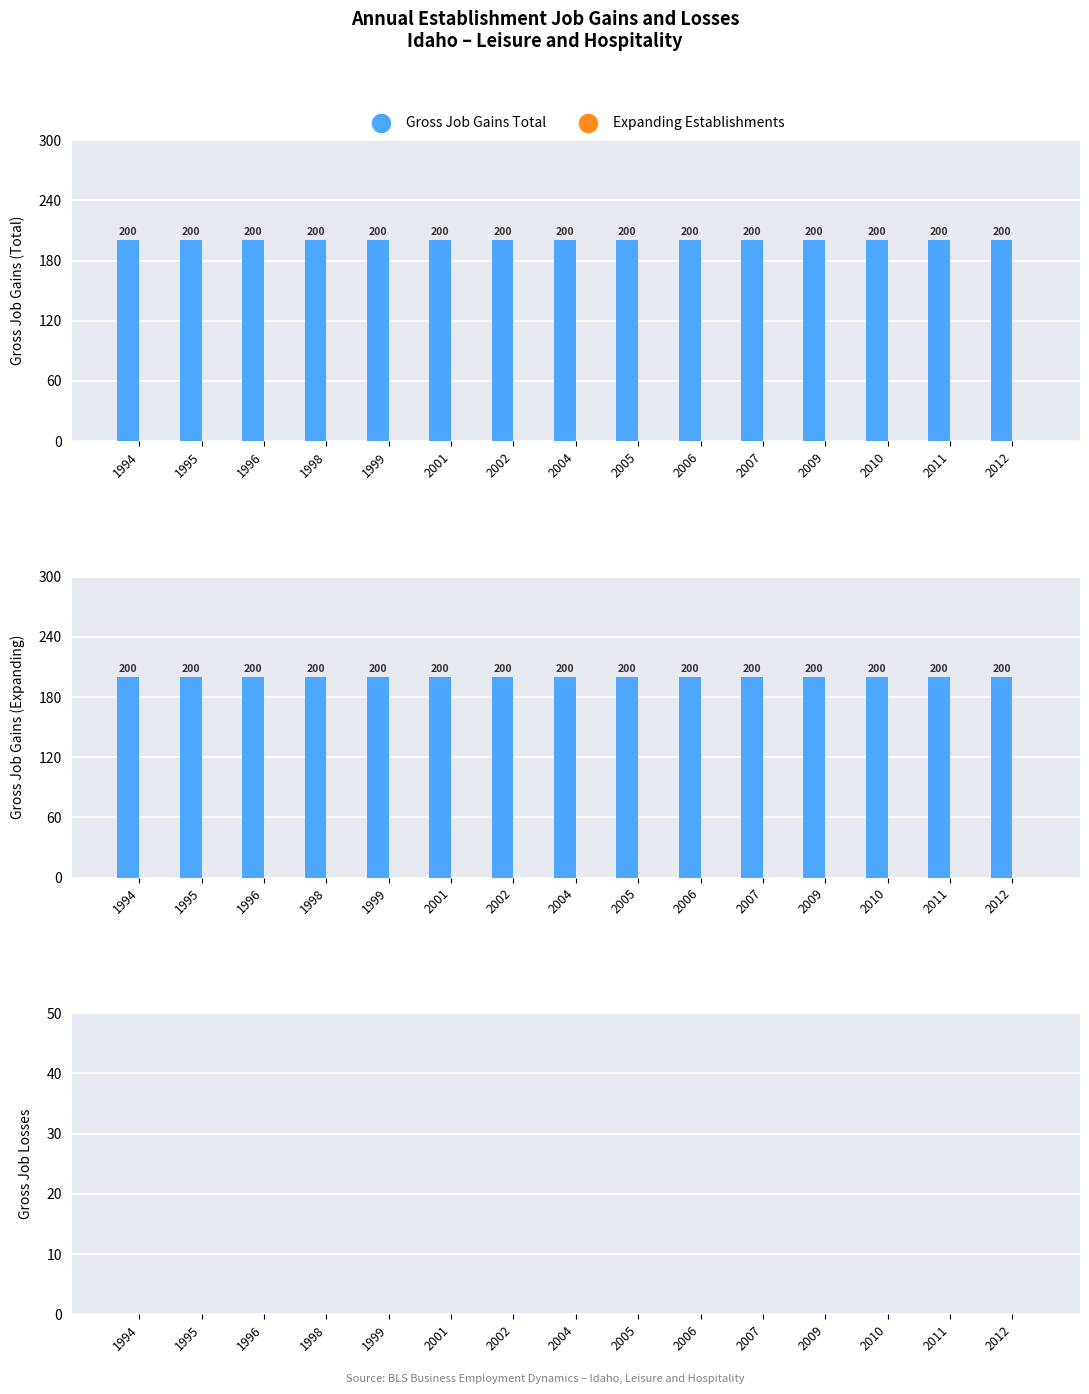

Which series changed the most between 1996 and 2011?

Gross Job Gains Total